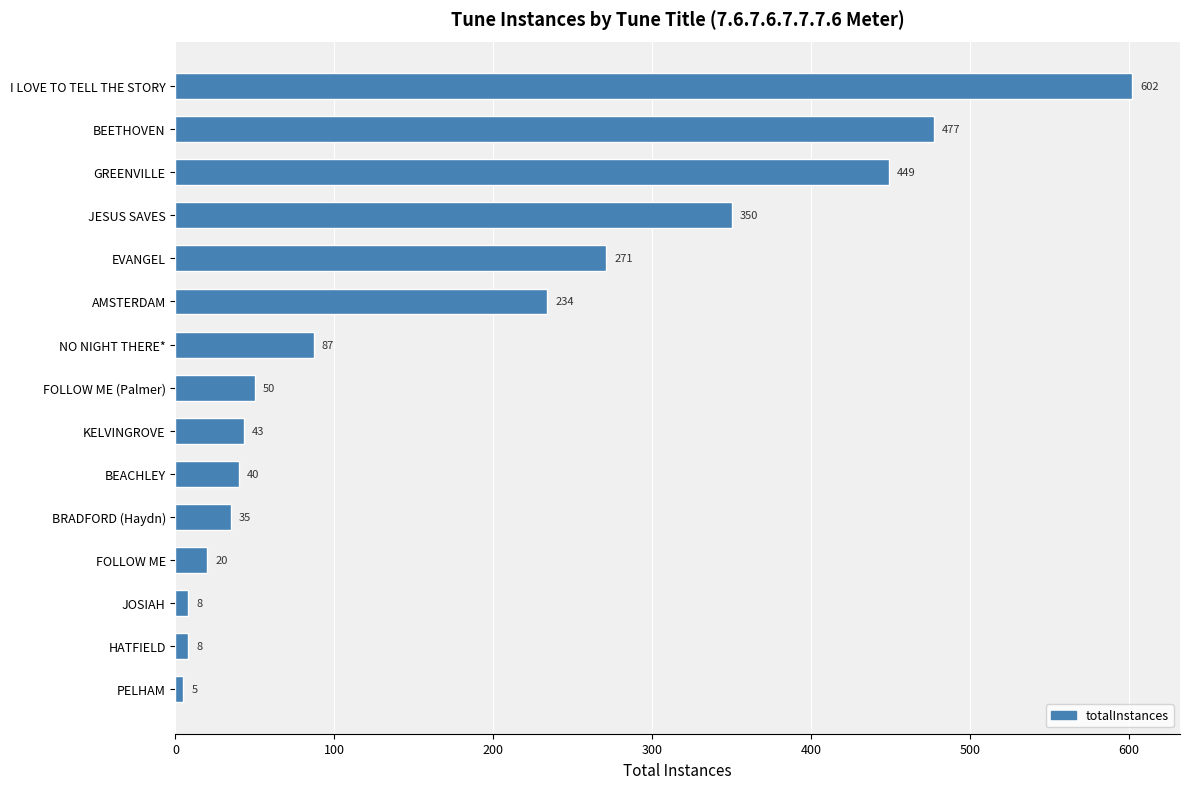

Approximately how many times larger is the value at I LOVE TO TELL THE STORY compared to NO NIGHT THERE*?

6.9